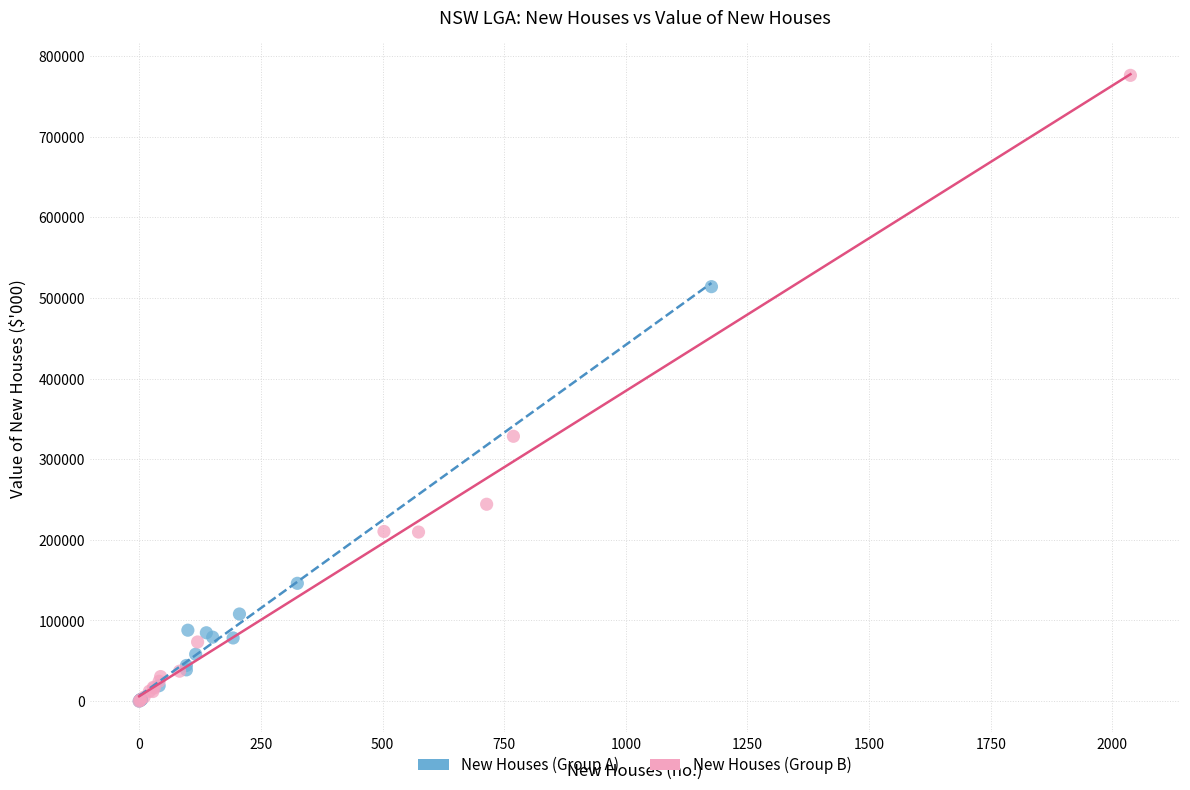

Which series contains the highest Y value?

New Houses (Group B)